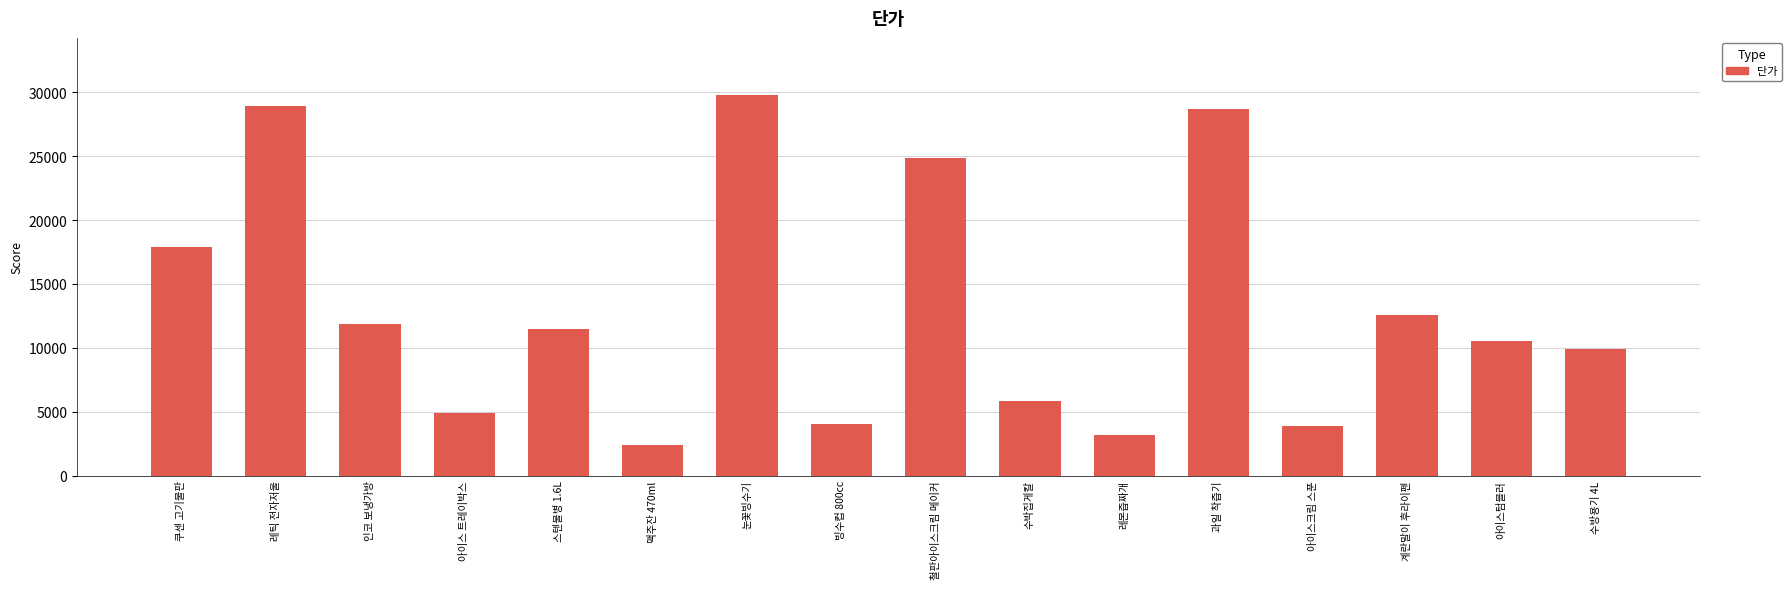

What is the minimum value shown in the chart?

2400